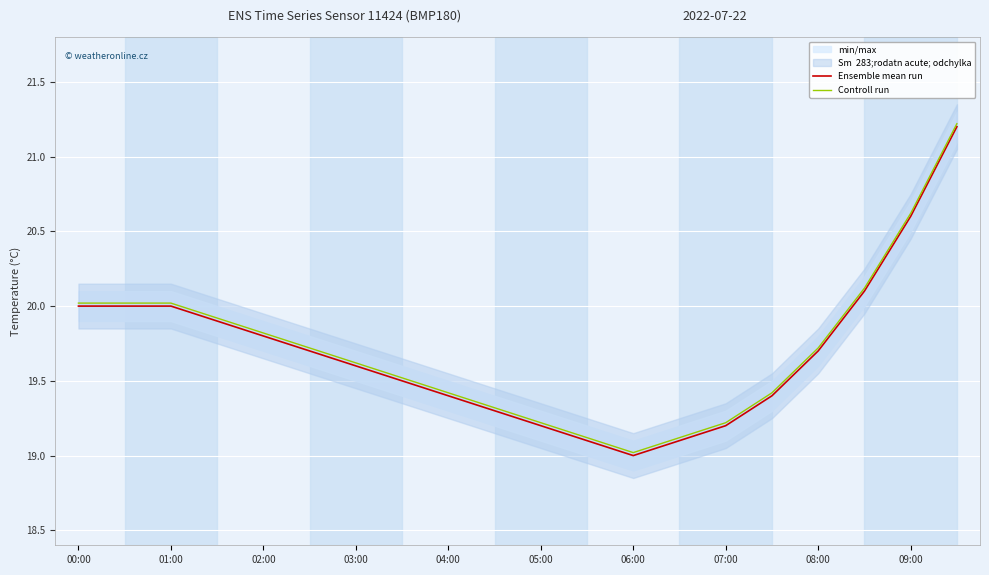

At which label does Controll run reach its minimum?

06:00